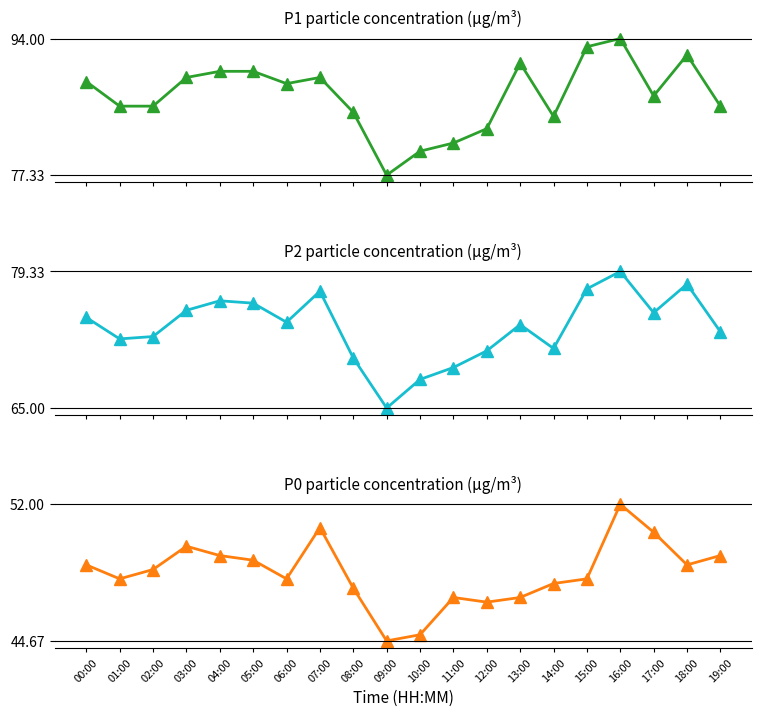

True or false: P2 and P0 intersect in this chart.

False